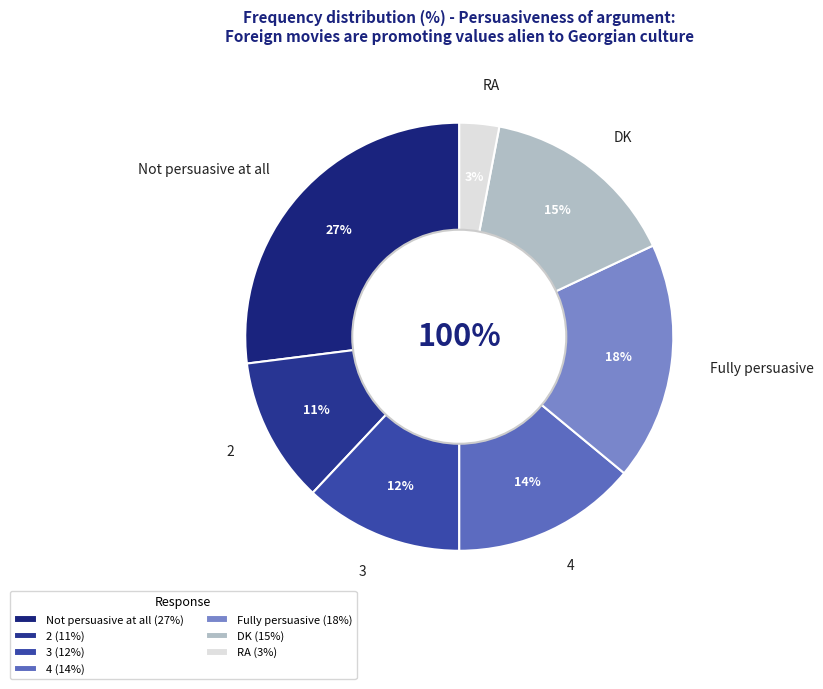

What percentage do RA and 2 together represent?

14.0%